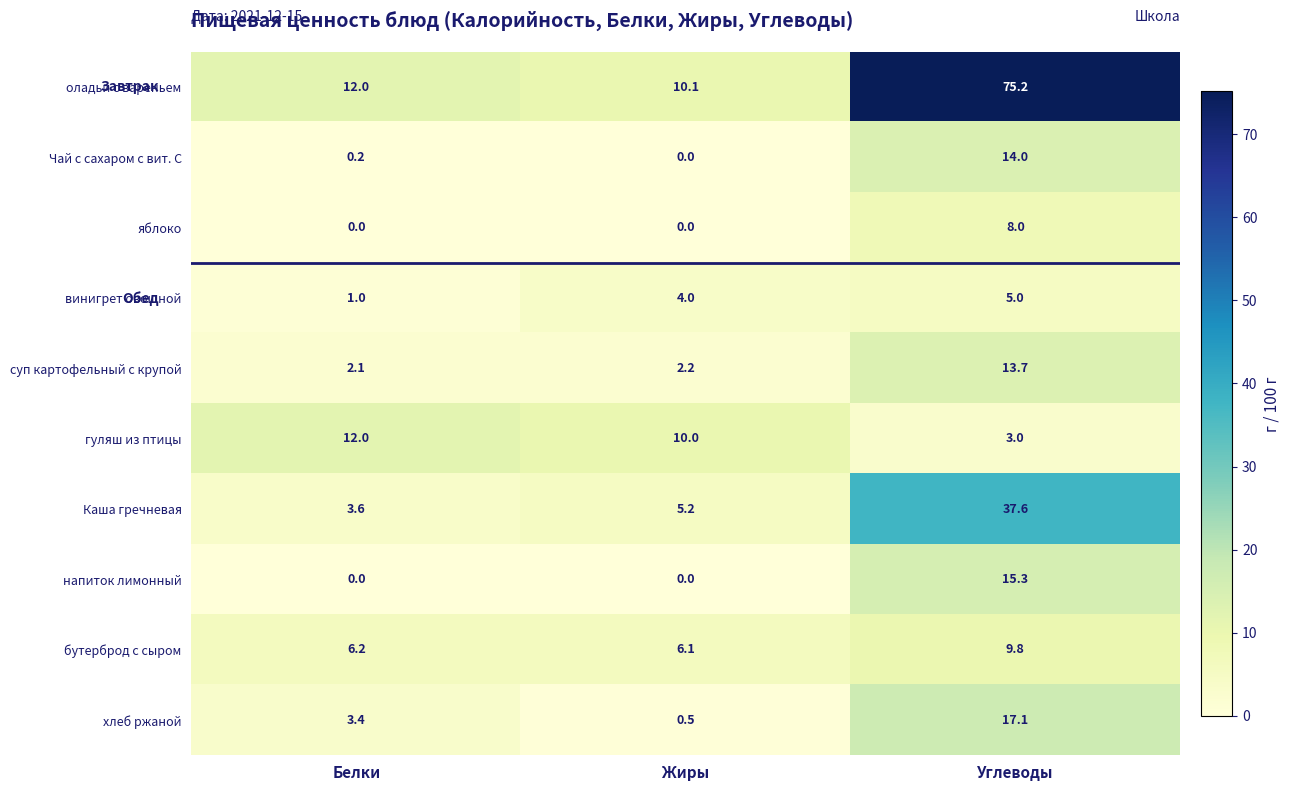

Reading left to right, list all the values displayed in this chart.

оладьи с вареньем: 12.0	10.1	75.2
Чай с сахаром с вит. С: 0.2	0.0	14.0
яблоко: 0.0	0.0	8.0
винигрет овощной: 1.0	4.0	5.0
суп картофельный с крупой: 2.1	2.2	13.7
гуляш из птицы: 12.0	10.0	3.0
Каша гречневая: 3.6	5.2	37.6
напиток лимонный: 0.0	0.0	15.3
бутерброд с сыром: 6.2	6.1	9.8
хлеб ржаной: 3.4	0.5	17.1